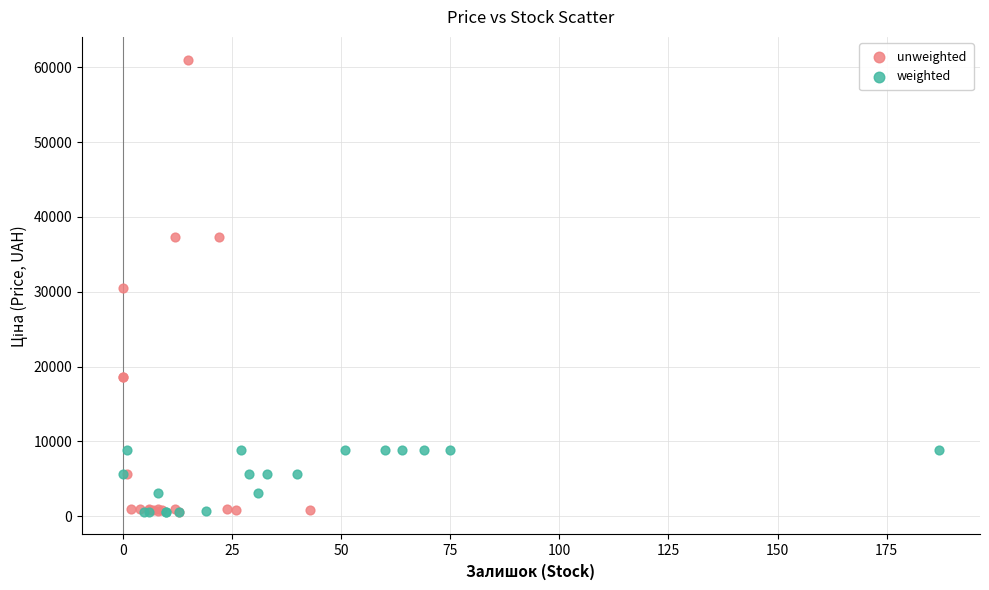

Which series reaches the maximum Y coordinate?

unweighted